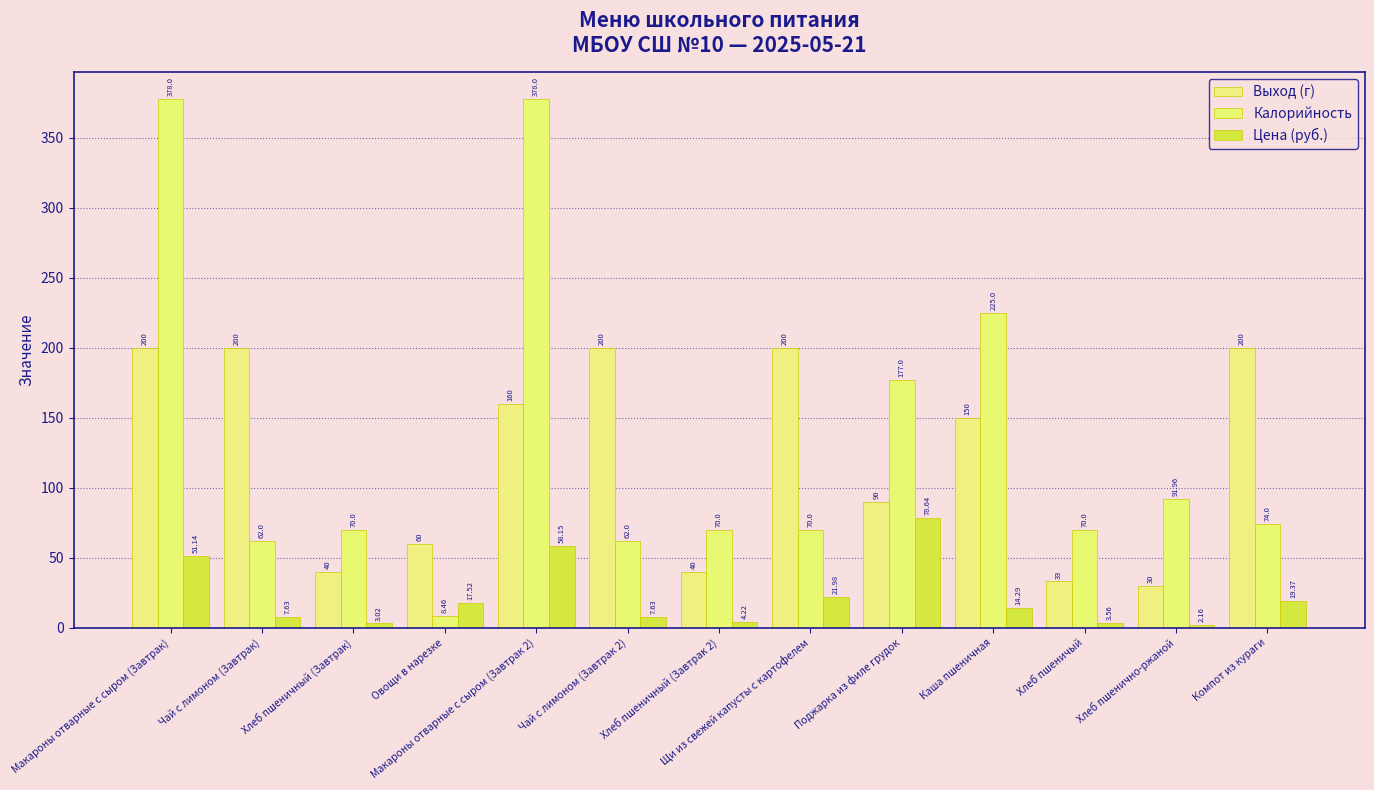

Which category has the lowest value in the Калорийность series?

Овощи в нарезке